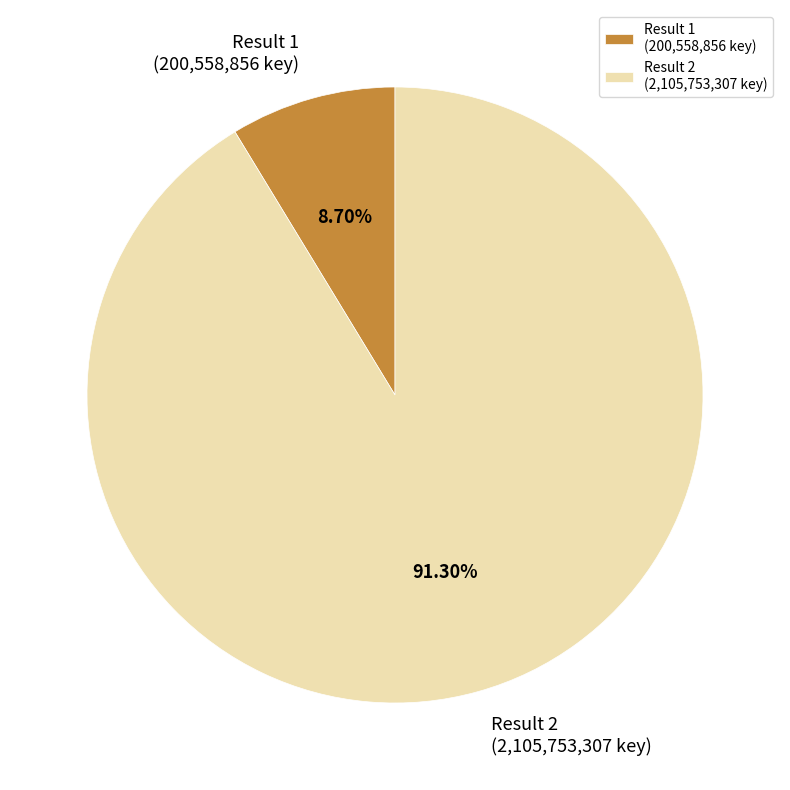

Which has a higher value, Result 1 (200,558,856 key) or Result 2 (2,105,753,307 key)?

Result 2 (2,105,753,307 key)